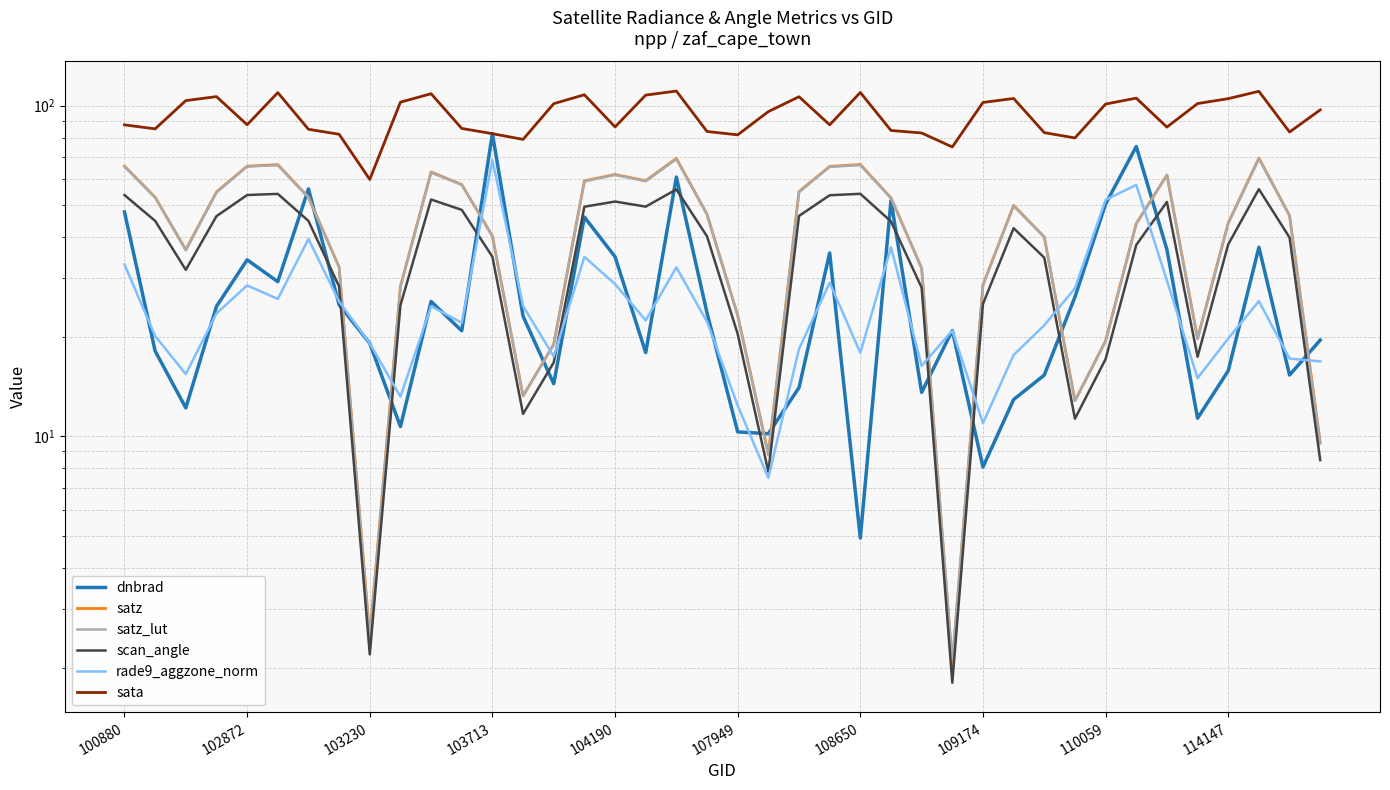

True or false: rade9_aggzone_norm has more than 1 interior local peaks.

True